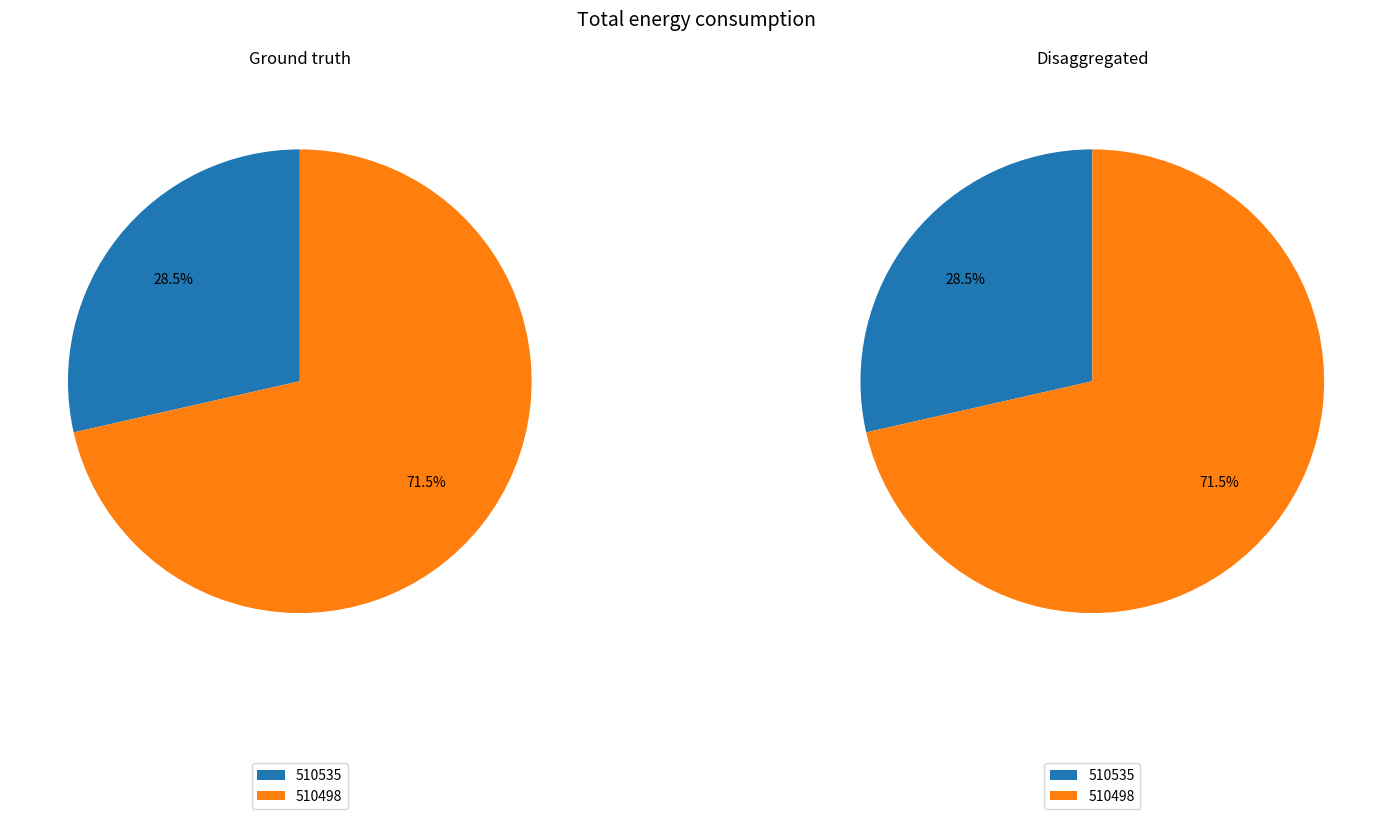

Which slice is the smallest?

510535